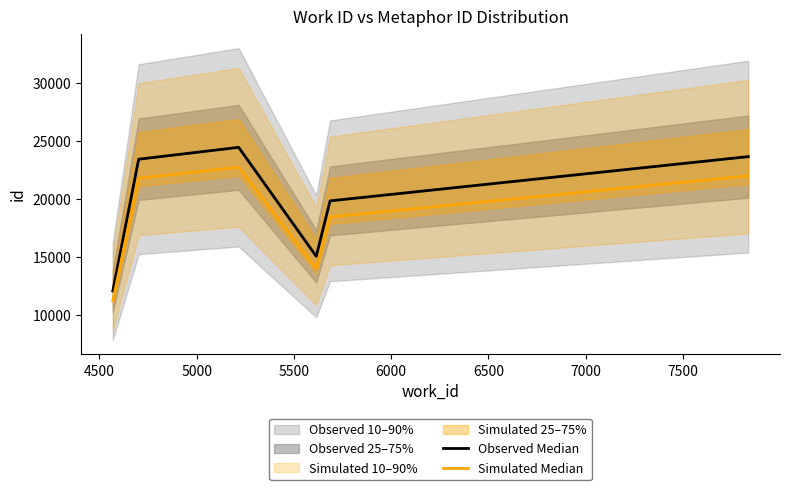

Does the chart have visible grid lines?

No